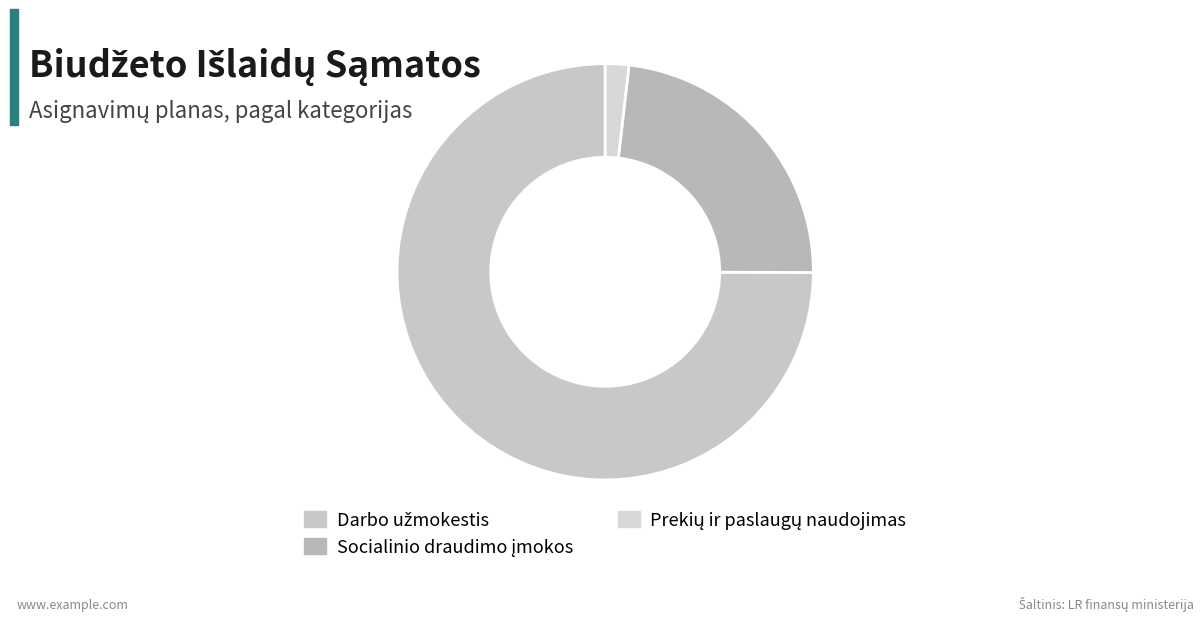

Count the number of slices in the pie.

3